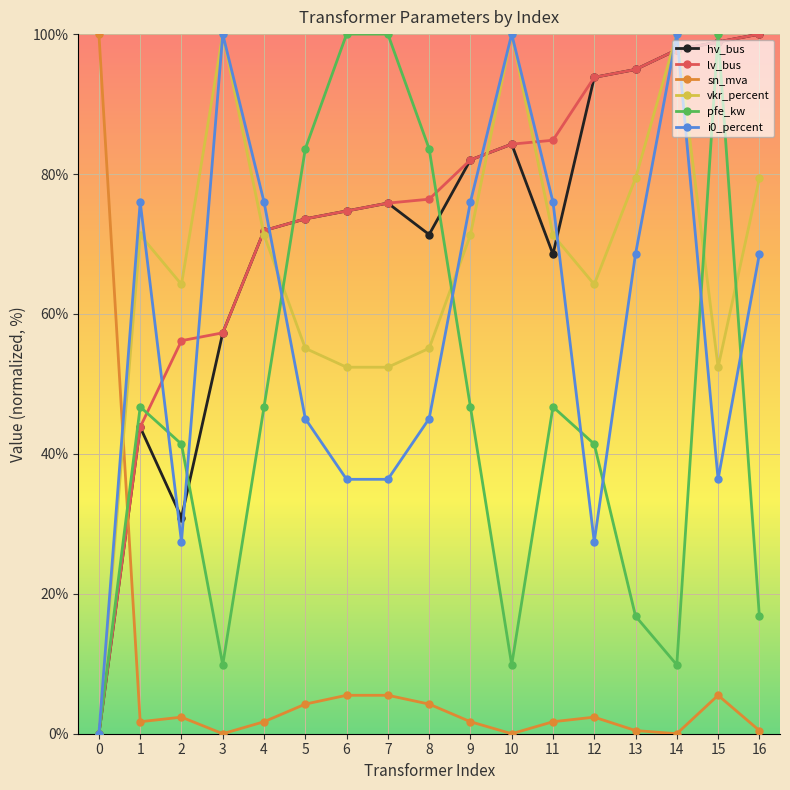

Reading right to left, extract all data points from this chart.

hv_bus: 100.0	98.9	97.8	94.9	93.8	68.5	84.3	82.0	71.3	75.8	74.7	73.6	71.9	57.3	30.9	43.8	0.0
lv_bus: 100.0	98.9	97.8	94.9	93.8	84.8	84.3	82.0	76.4	75.8	74.7	73.6	71.9	57.3	56.2	43.8	0.0
sn_mva: 0.5	5.5	0.0	0.5	2.4	1.7	0.0	1.7	4.2	5.5	5.5	4.2	1.7	0.0	2.4	1.7	100.0
vkr_percent: 79.4	52.4	100.0	79.4	64.2	71.3	100.0	71.3	55.1	52.4	52.4	55.1	71.3	100.0	64.2	71.3	0.0
pfe_kw: 16.8	100.0	9.8	16.8	41.4	46.7	9.8	46.7	83.6	100.0	100.0	83.6	46.7	9.8	41.4	46.7	0.0
i0_percent: 68.6	36.4	100.0	68.6	27.4	76.0	100.0	76.0	45.0	36.4	36.4	45.0	76.0	100.0	27.4	76.0	0.0